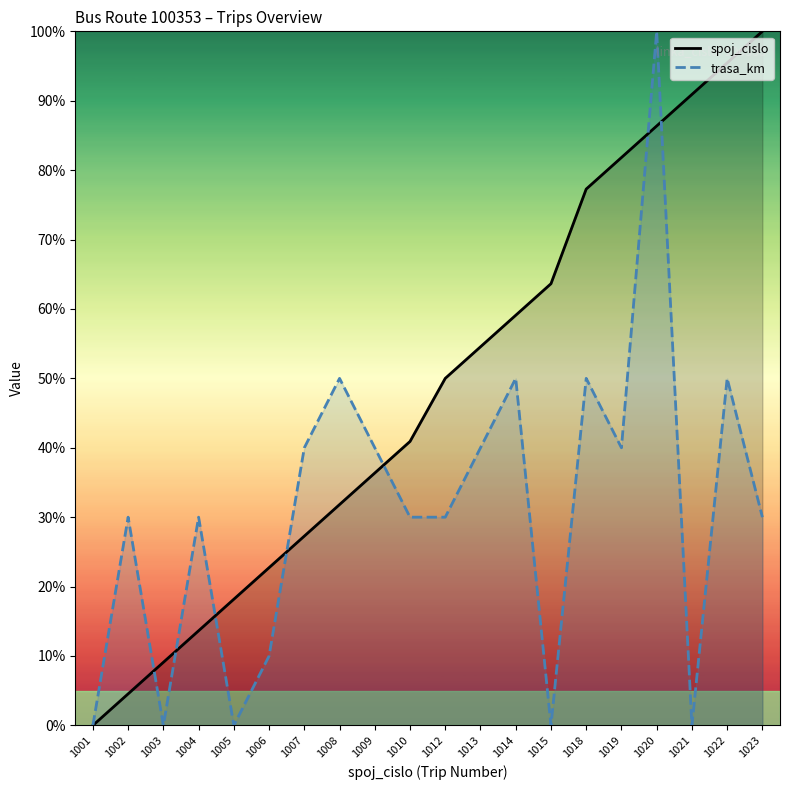

At which label does spoj_cislo reach its minimum?

1001